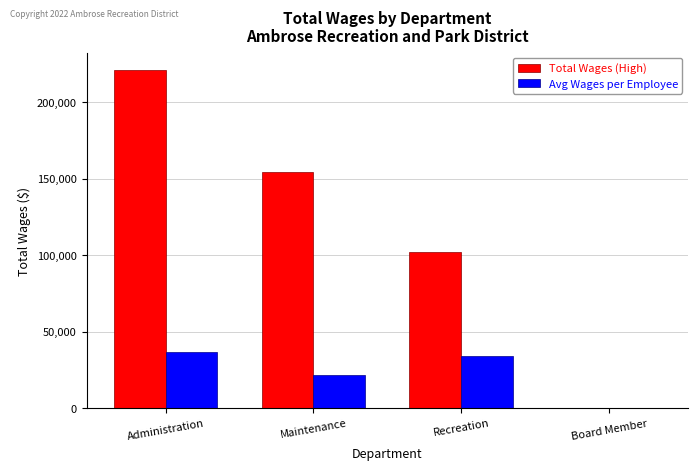

True or false: Total Wages (High) has a value of 221193.0 at Administration.

True